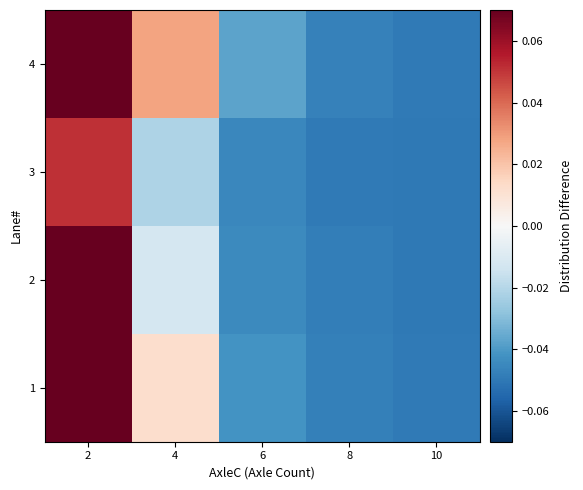

Which label corresponds to the largest value in the chart?

2